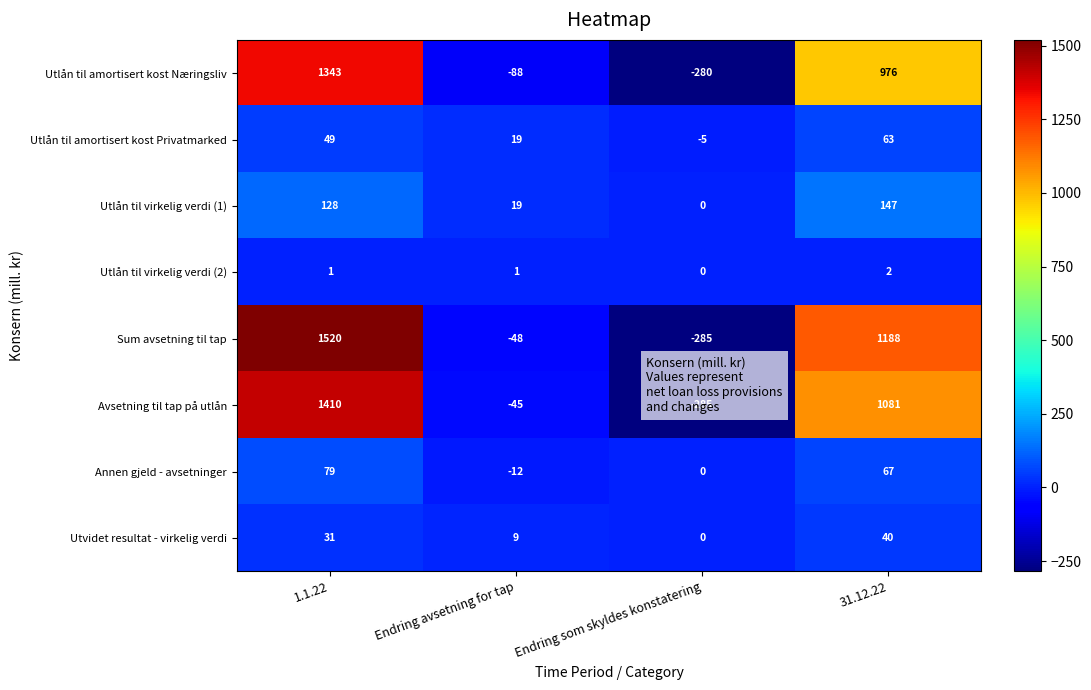

What is the average value of the Utlån til amortisert kost Privatmarked series?

32